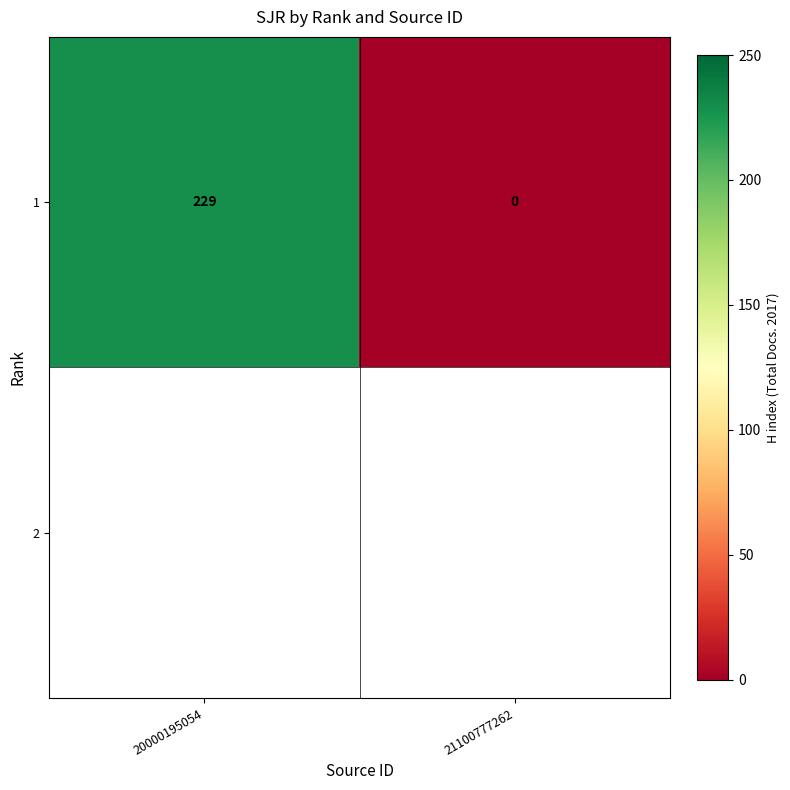

The value at 21100777262 is 86. True or false?

False